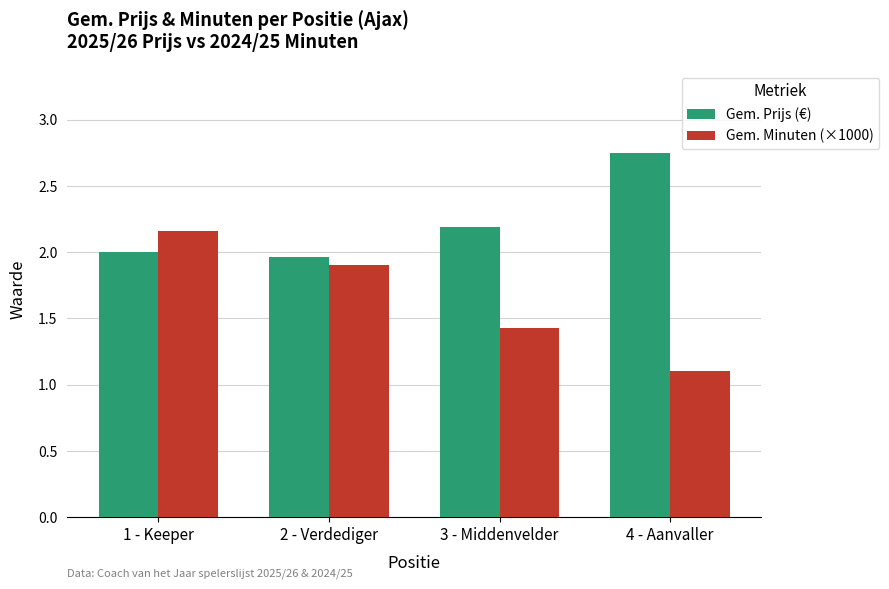

Which series has the largest total across all categories?

Gem. Prijs (€)